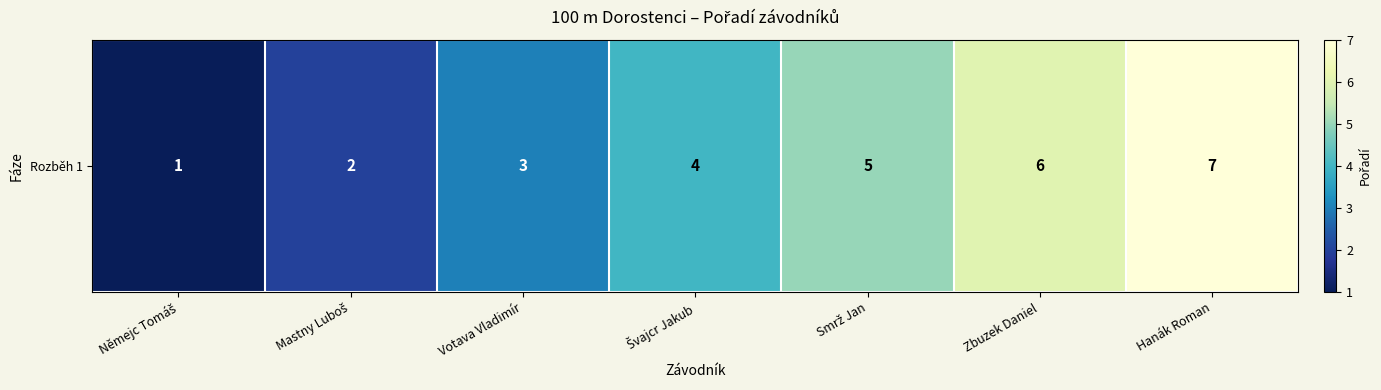

Between Smrž Jan and Švajcr Jakub, which is larger?

Smrž Jan